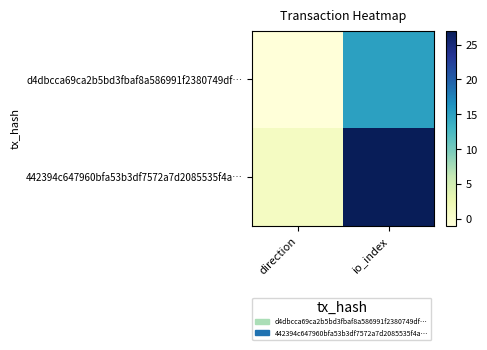

At how many categories does at least one series exceed 11?

1